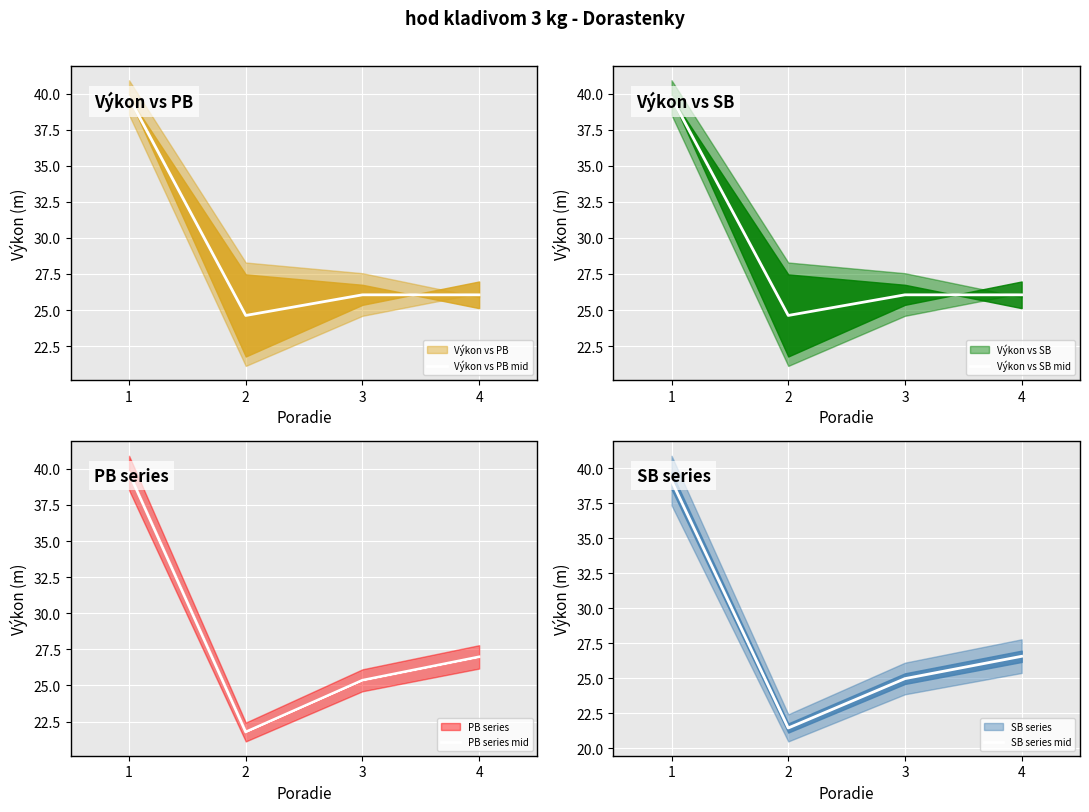

What is the value of the SB series mid point at the 4th from the left?

26.6